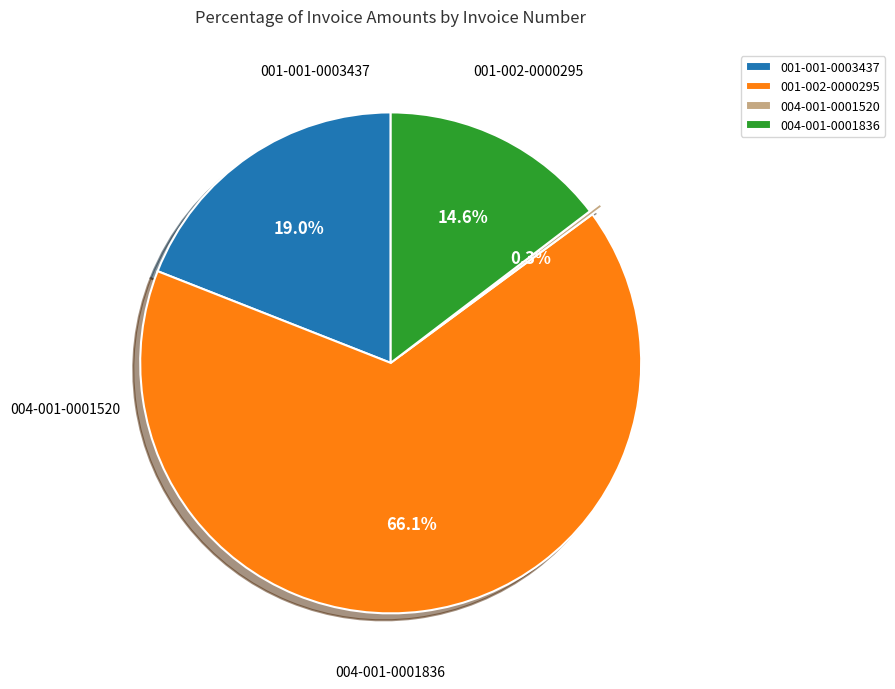

Rank the categories by value from highest to lowest.

001-002-0000295, 001-001-0003437, 004-001-0001836, 004-001-0001520